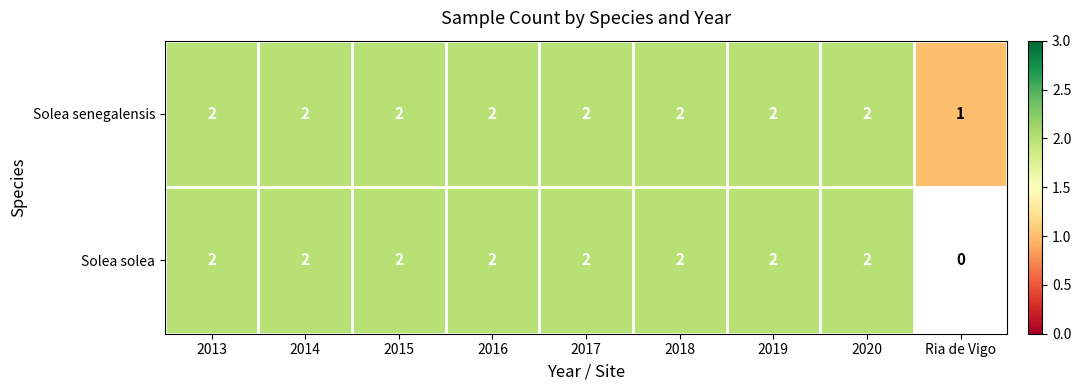

How many Solea senegalensis values are between 2 and 3?

8